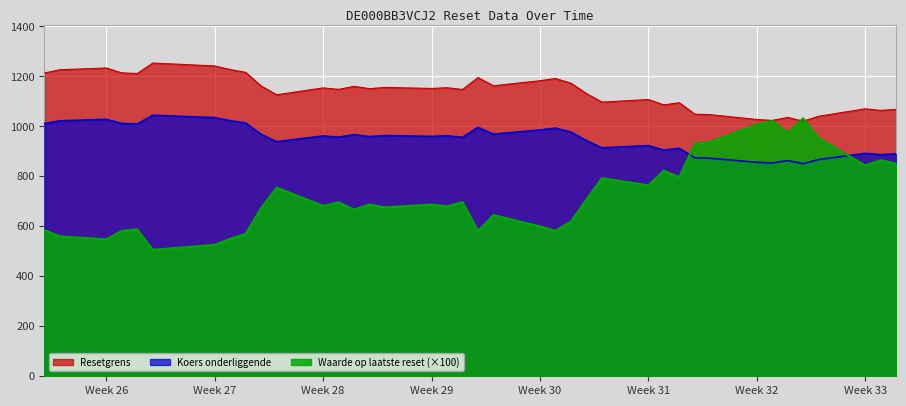

Does the chart display data point markers on the line(s)?

No